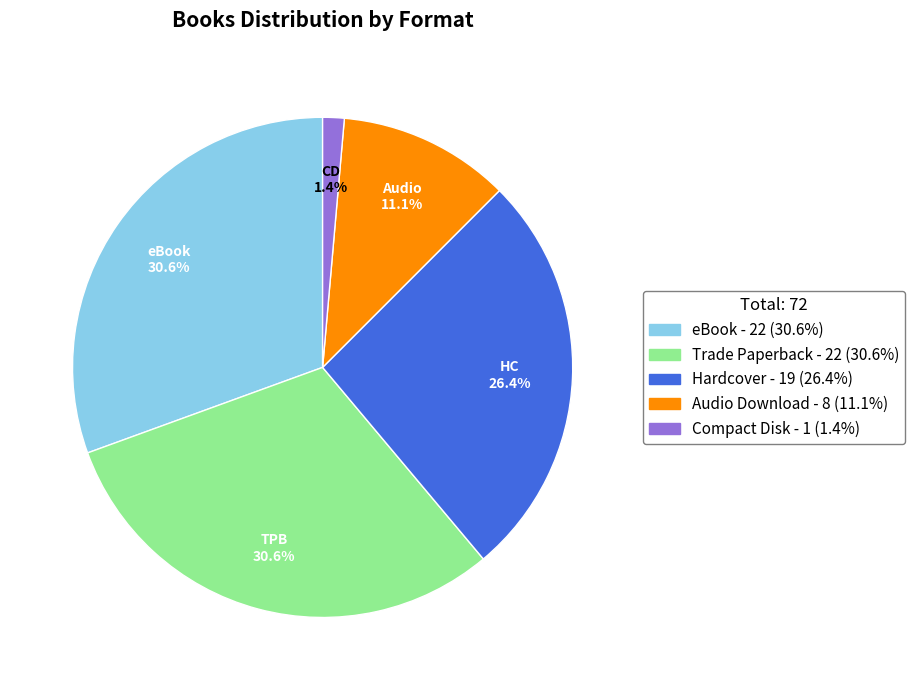

Is there any slice that represents more than half of the pie?

No